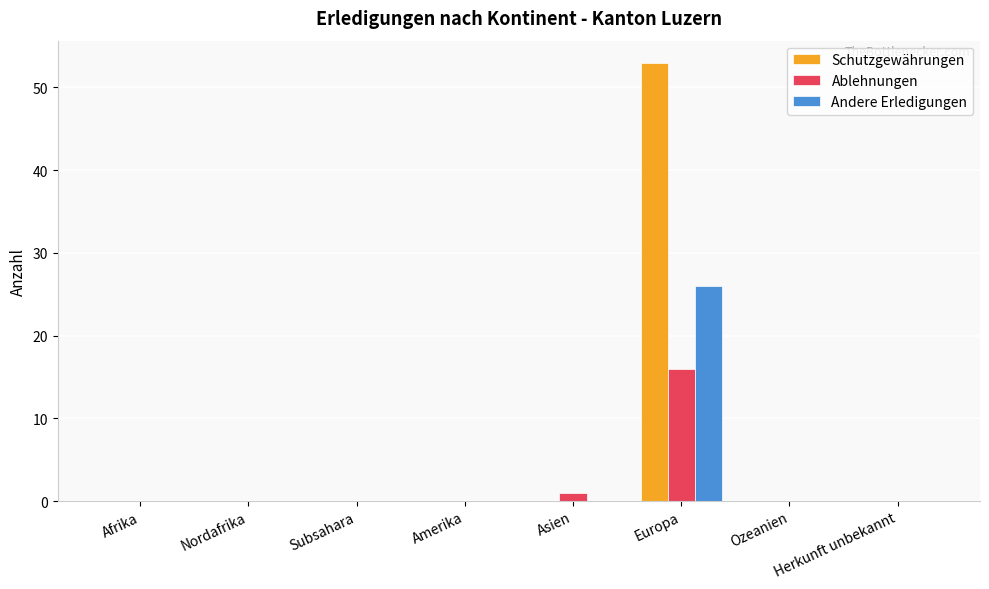

Does the chart contain stacked bars?

No